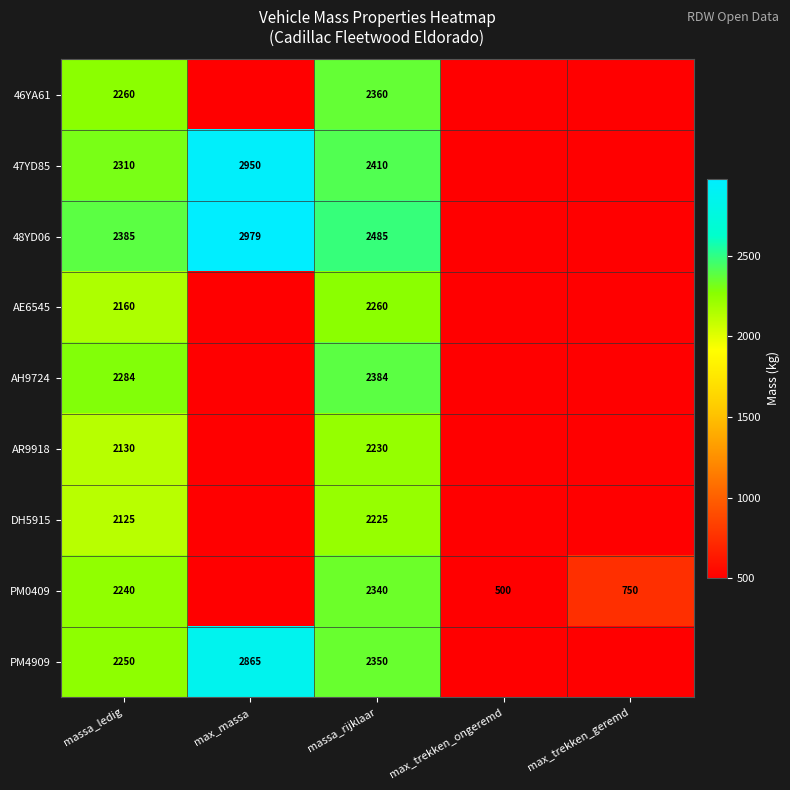

What is the sum of the PM0409 values at max_trekken_geremd and massa_ledig?

2990